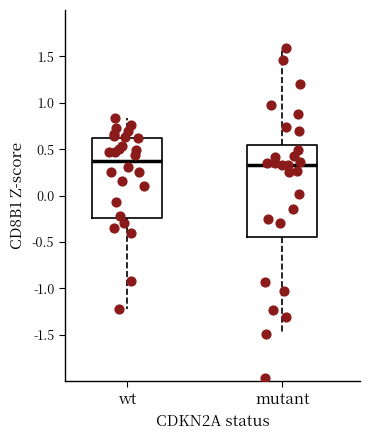

Comparing the boxes themselves (not the whiskers), which one is the tallest?

mutant